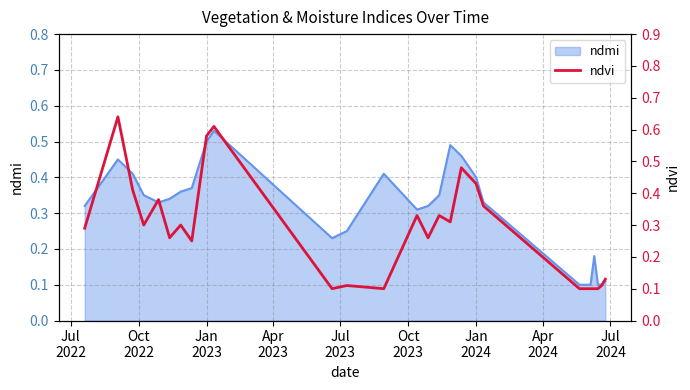

What is the maximum value shown in the chart?

0.6